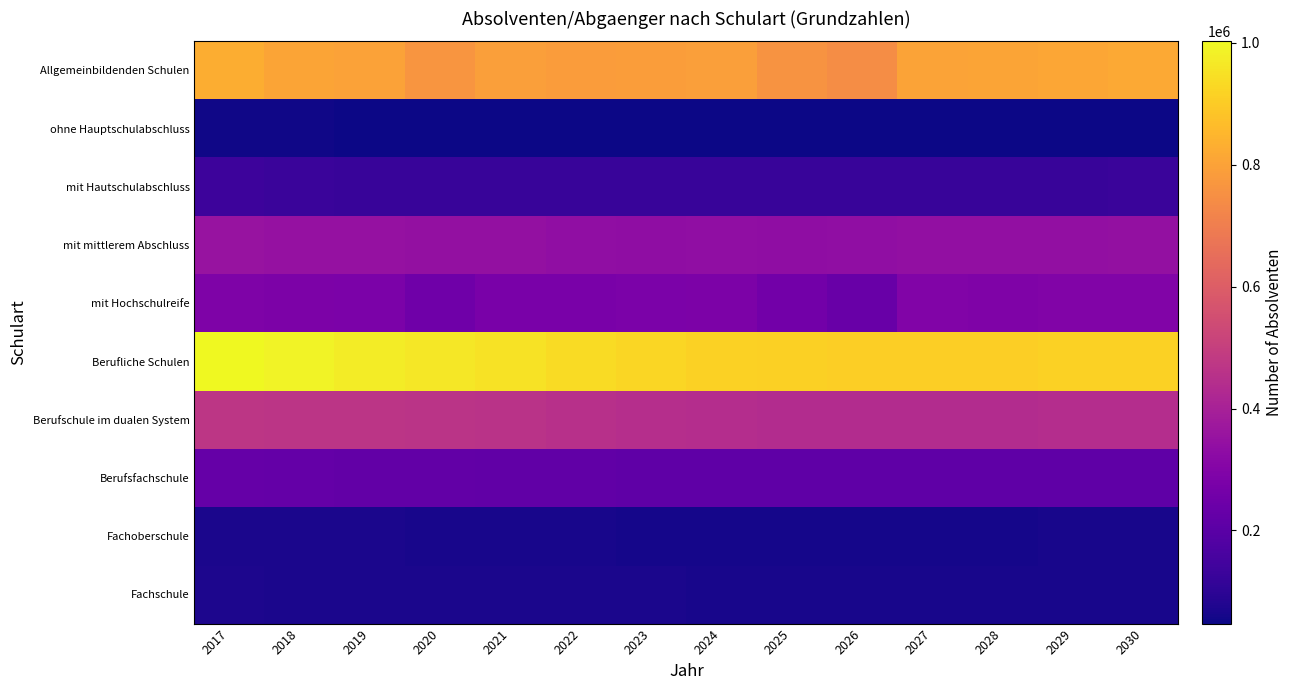

What is the total value across all series at 2029?

3312989.8